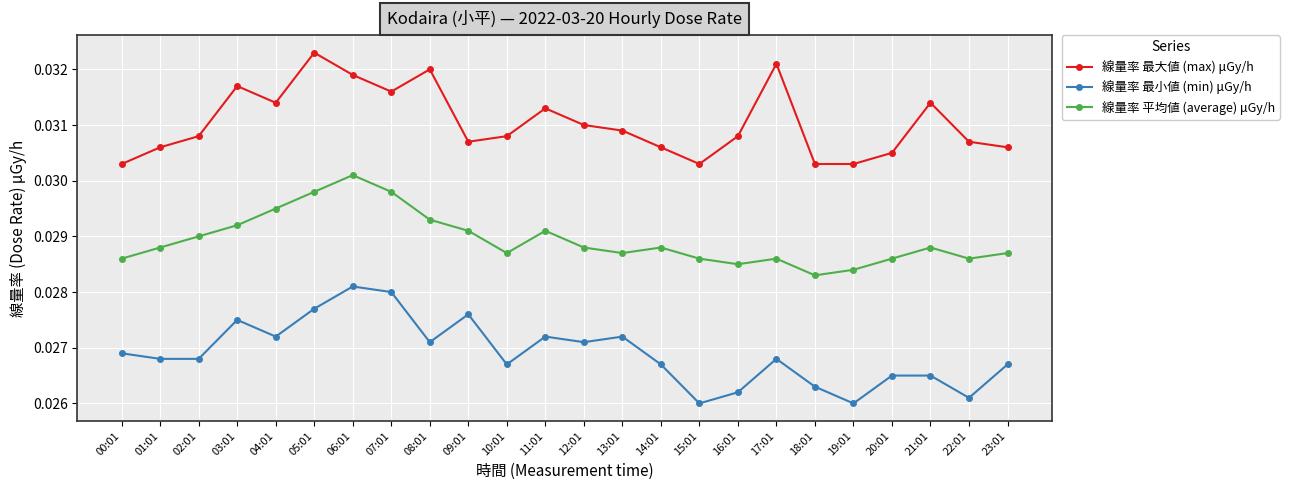

Which label corresponds to the largest value in the chart?

05:01